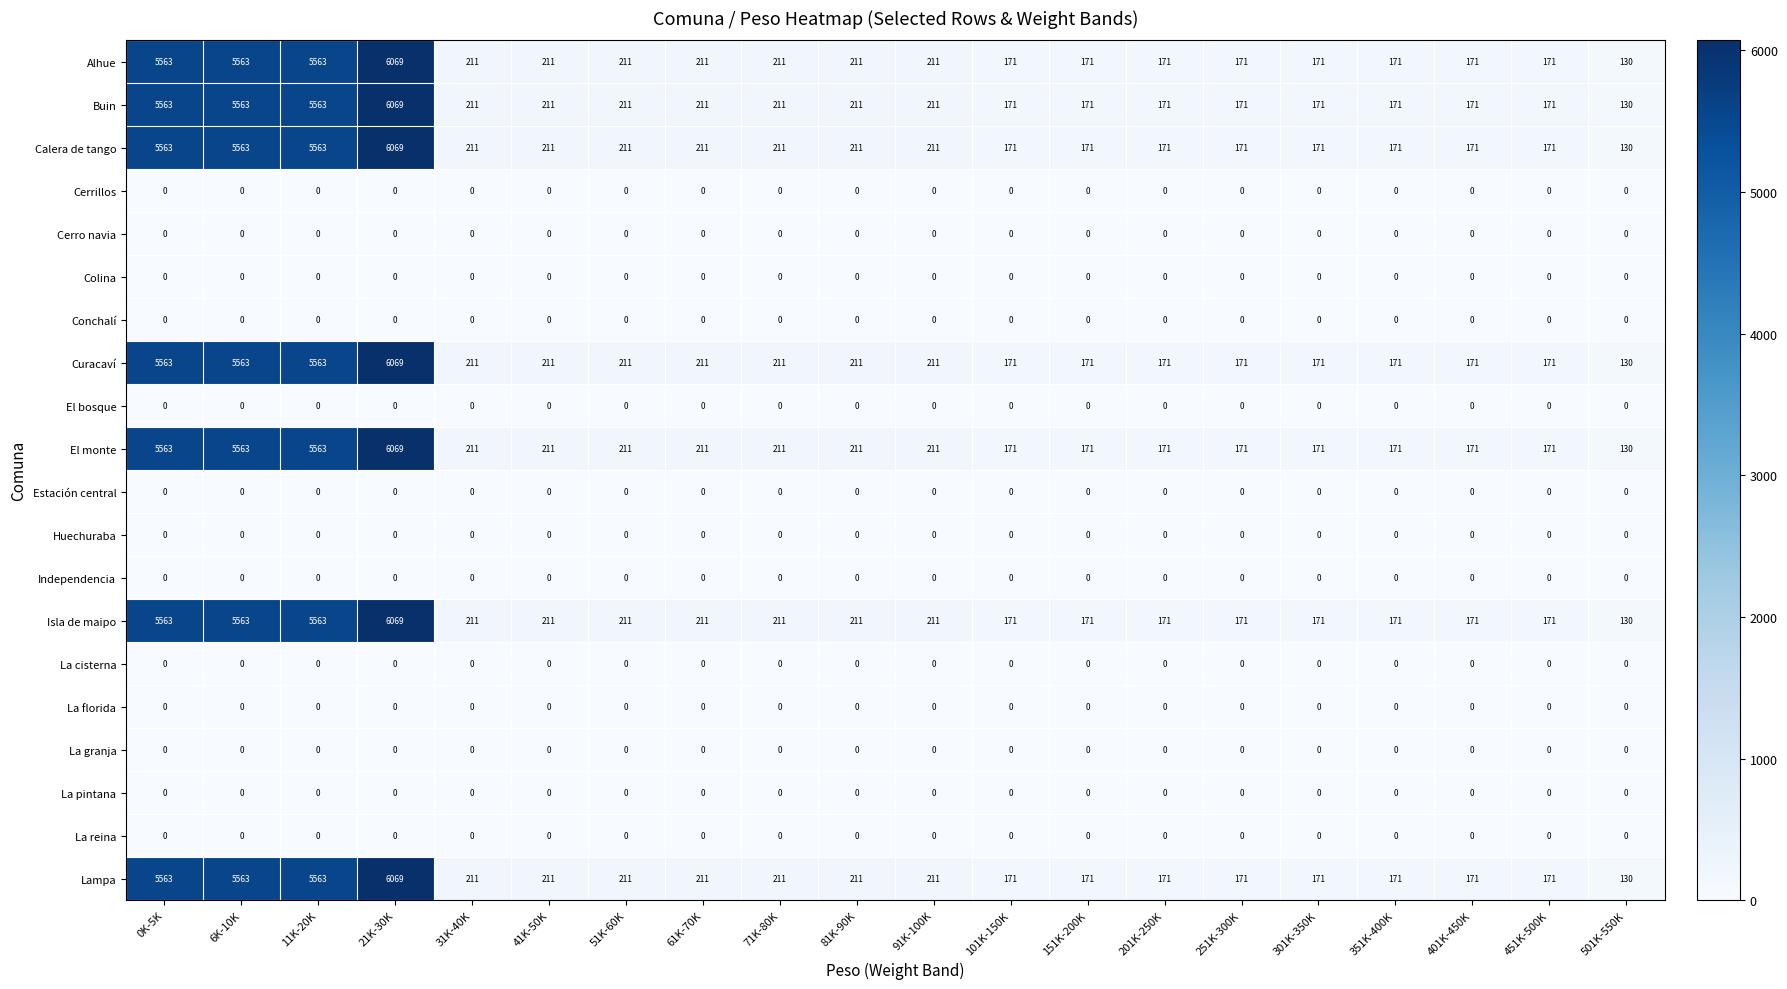

Count the number of categories in the chart.

20